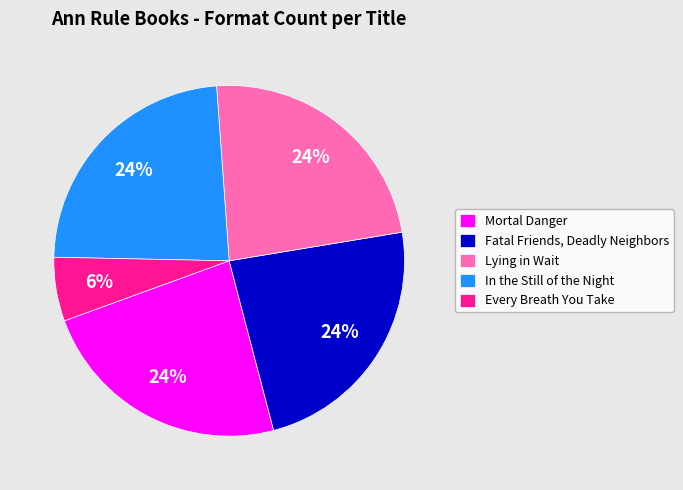

Combined, do Fatal Friends, Deadly Neighbors and Every Breath You Take account for over 50%?

No